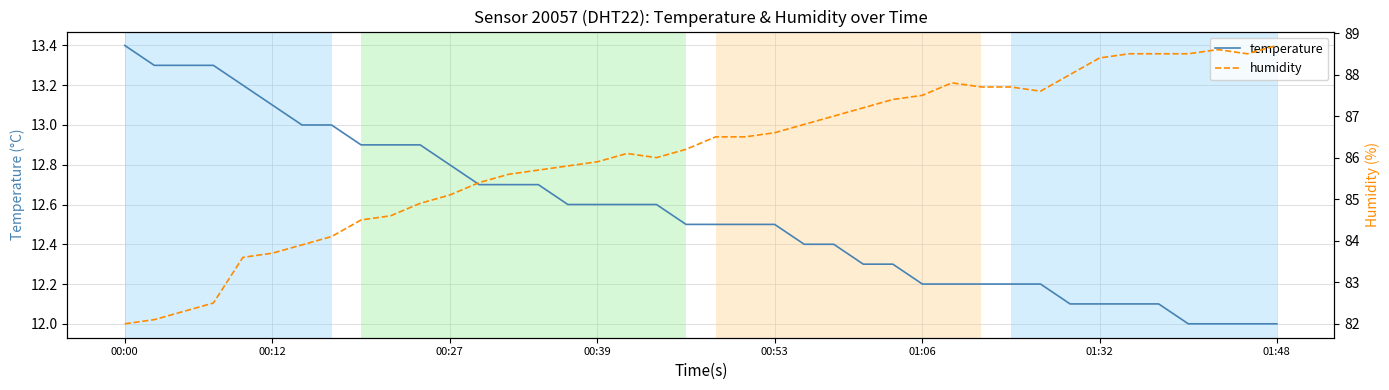

True or false: temperature has a value of 5.0 at 00:00.

False